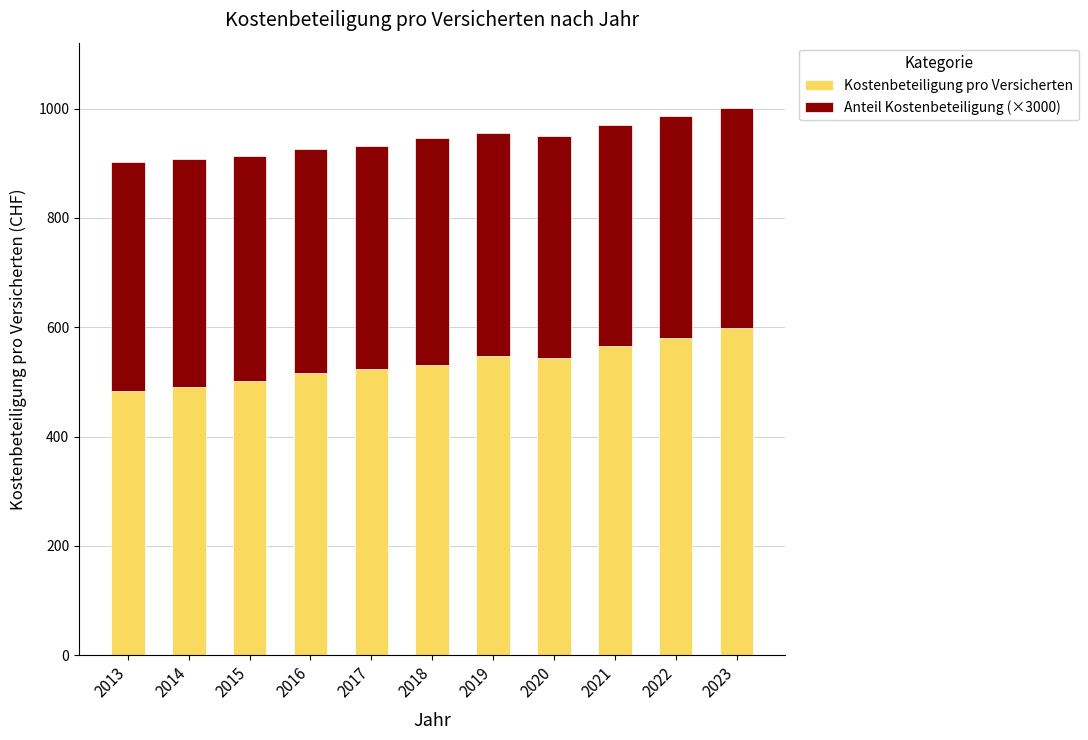

Are the bars grouped side by side (vs. stacked)?

No